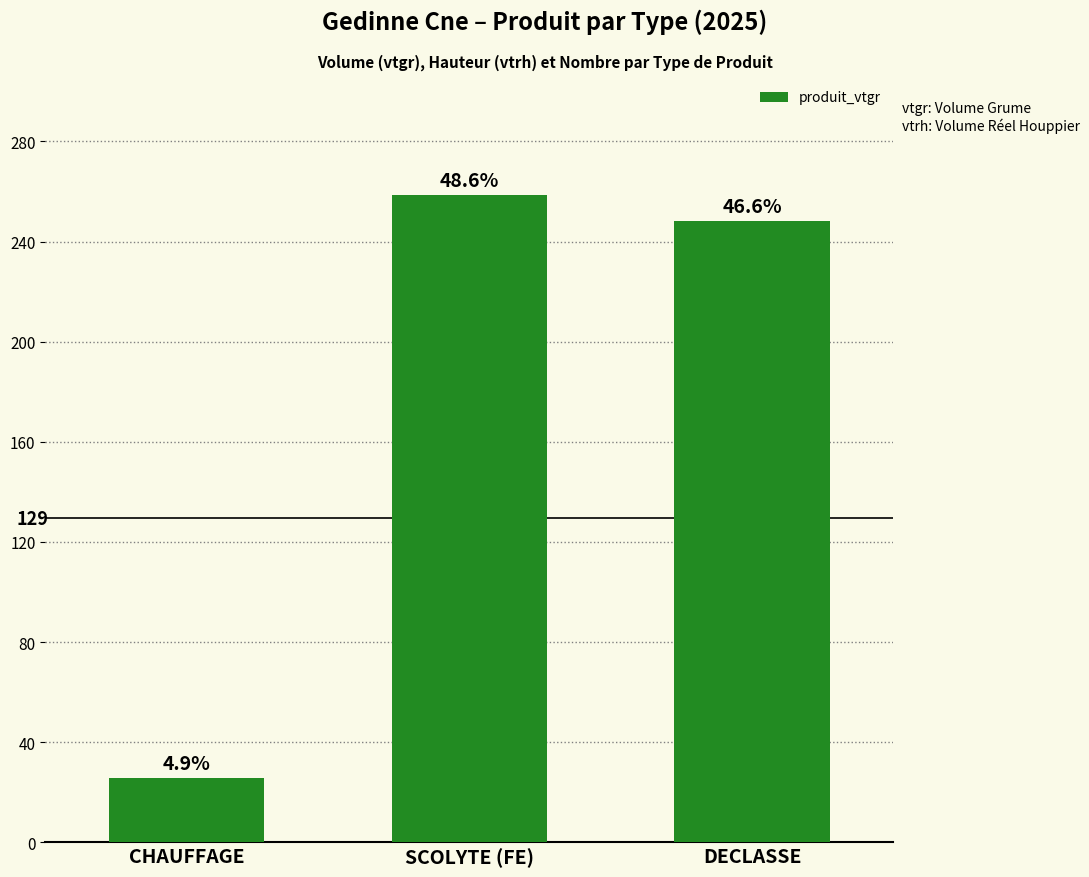

What is the label of the 1st bar from the right?

DECLASSE